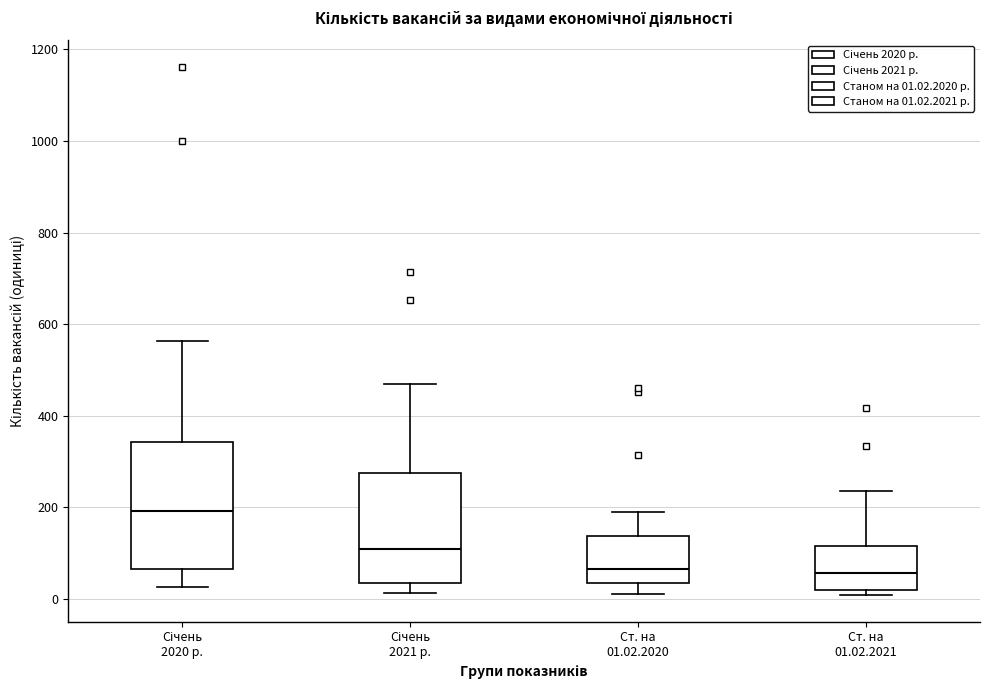

Reading left to right, read every box against the y-axis: the position of its median line, the range the box covers, and the ends of its whiskers. The values are not printed on the chart, so give them approximately, as read against the axis.

Січень 2020 р.: median 200, box 60 to 340, whiskers 20 to 560
Січень 2021 р.: median 120, box 40 to 280, whiskers 20 to 460
Ст. на 01.02.2020: median 60, box 40 to 140, whiskers 20 to 200
Ст. на 01.02.2021: median 60, box 20 to 120, whiskers 0 to 240